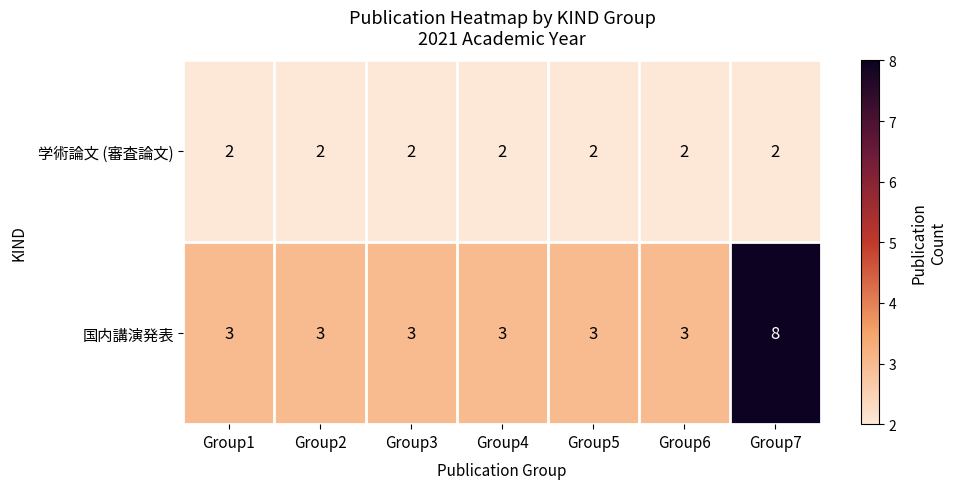

How many categories are shown in the chart?

7